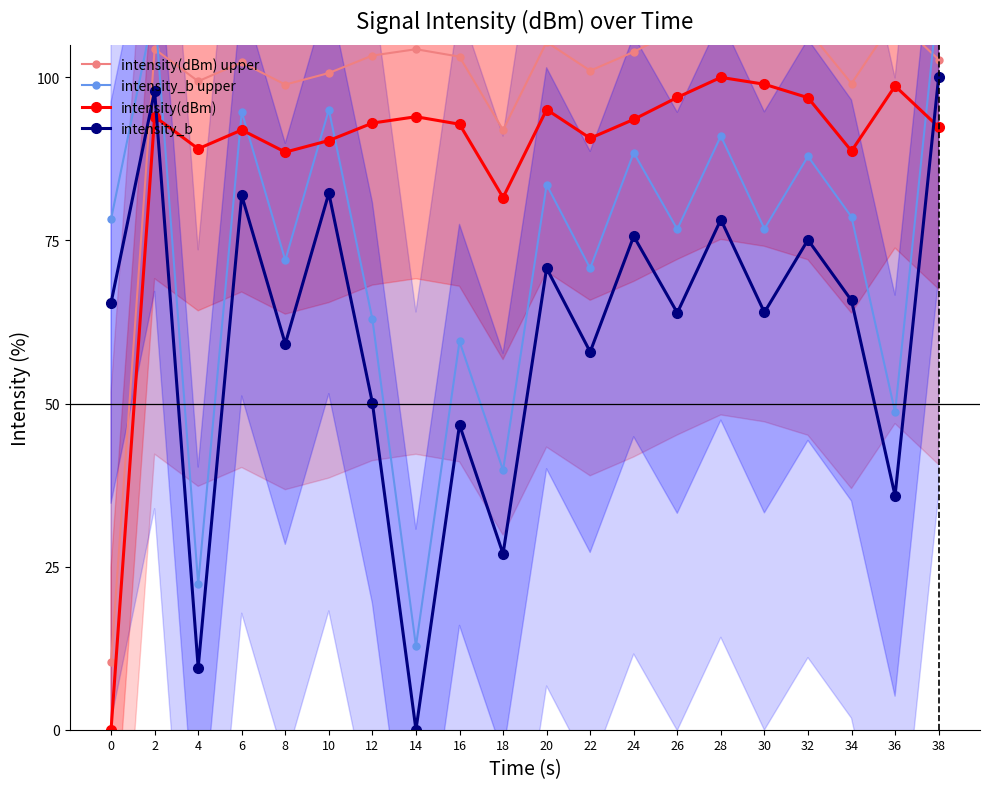

The value of intensity_b at 10 is 82.3. True or false?

True